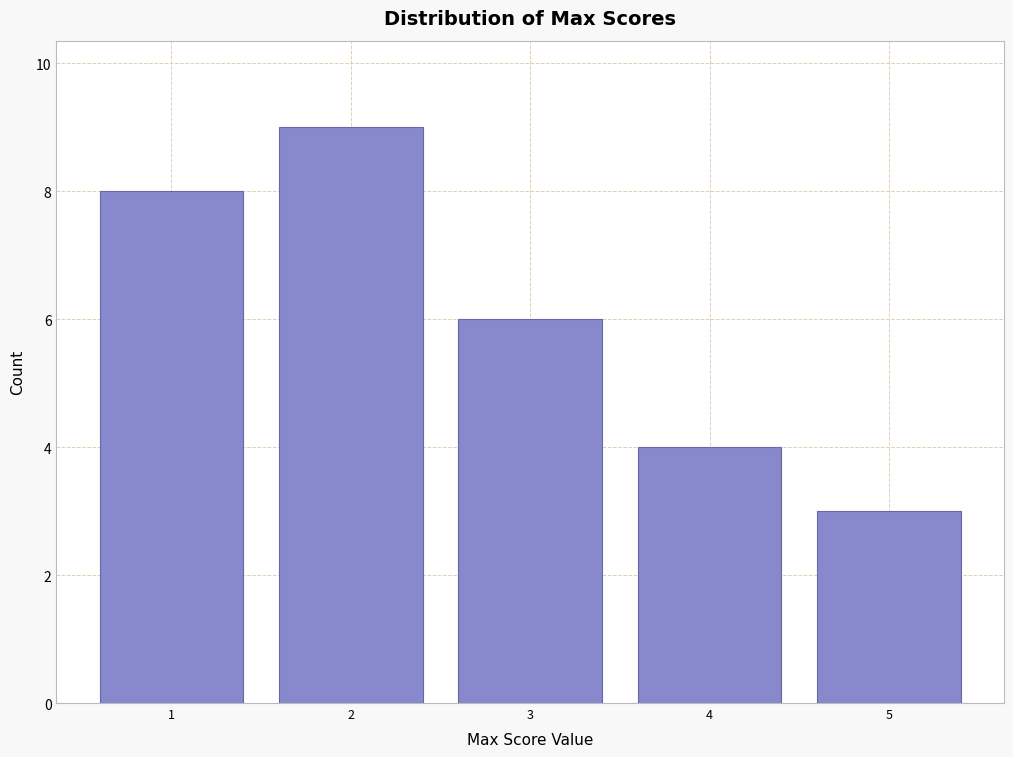

Over which range of the x-axis is the bar tallest?

1.5 to 2.5